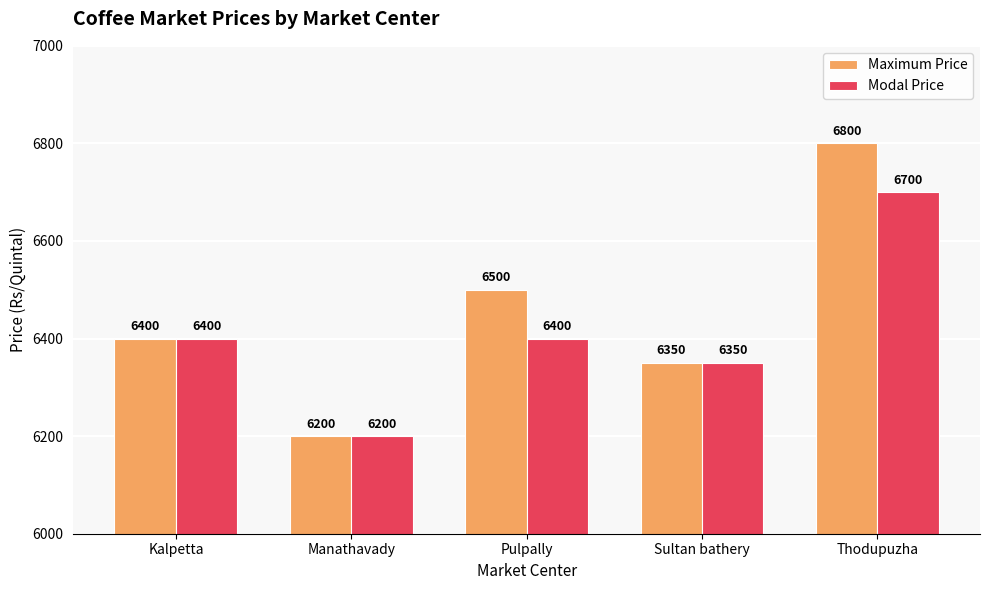

Reading right to left, list all the values displayed in this chart.

Maximum Price: 6800	6350	6500	6200	6400
Modal Price: 6700	6350	6400	6200	6400